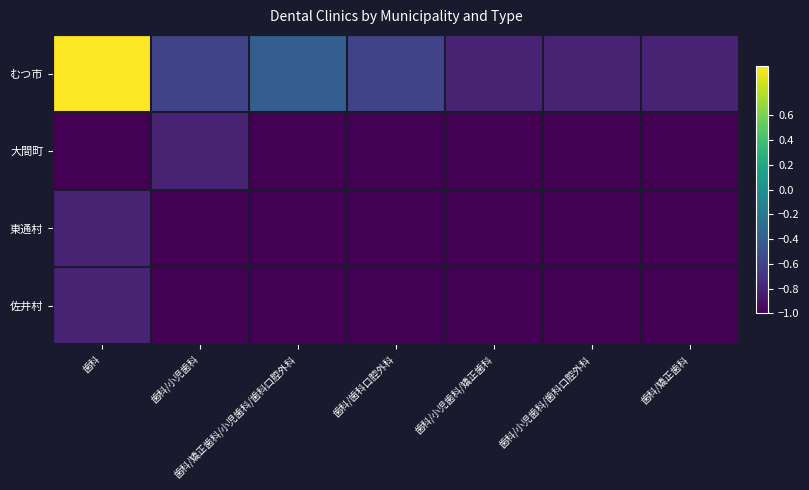

Which series changed the most between 歯科/小児歯科 and 歯科/小児歯科/歯科口腔外科?

むつ市